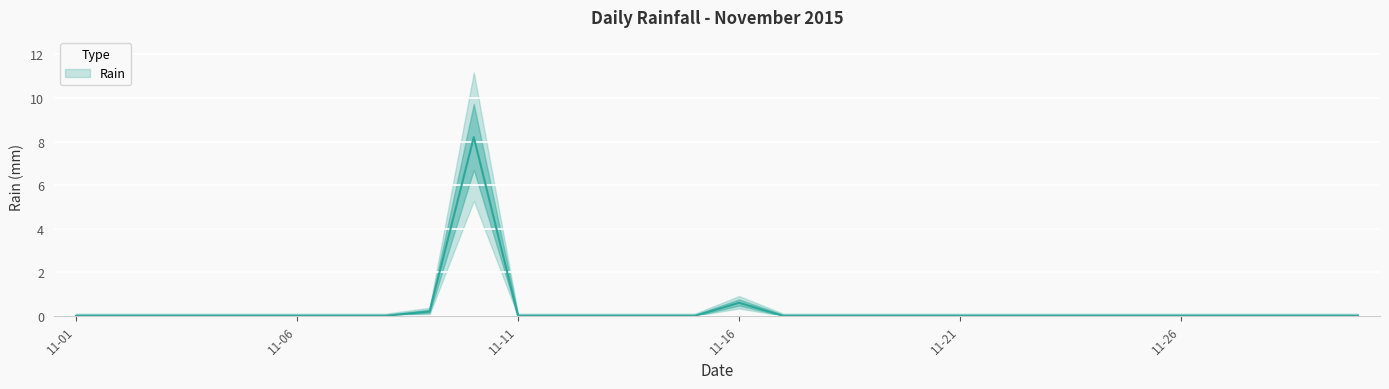

At which category does the chart reach its minimum across all series?

11-01